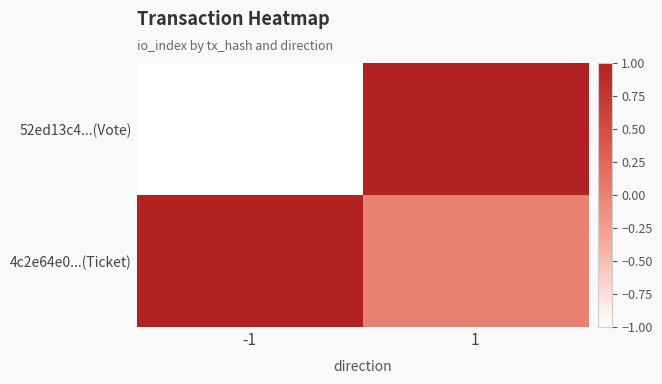

At which category is the sum across all series the highest?

1